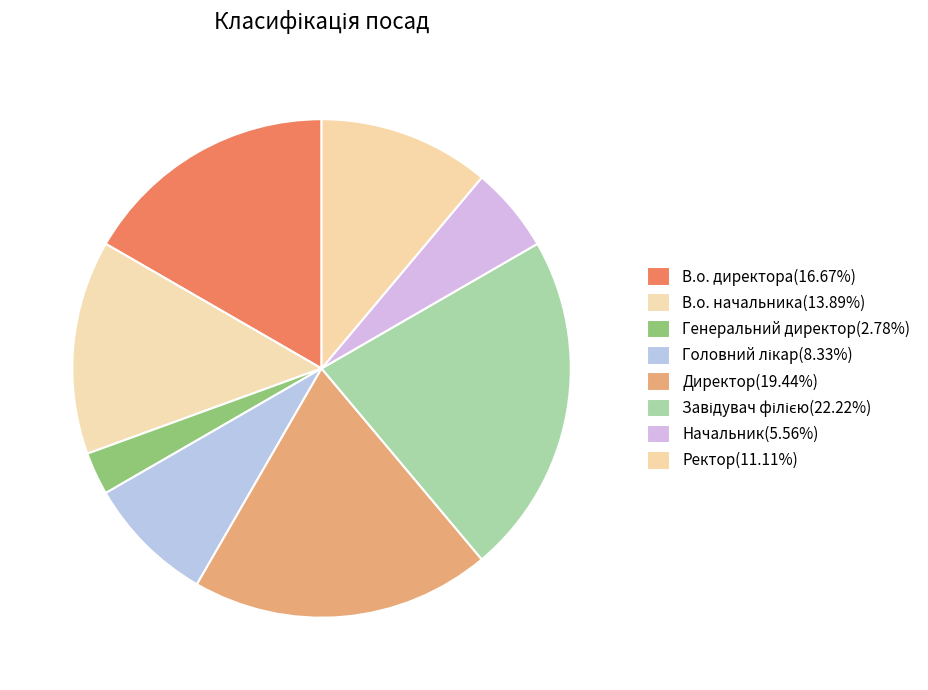

Which has a higher value, Ректор or Начальник?

Ректор